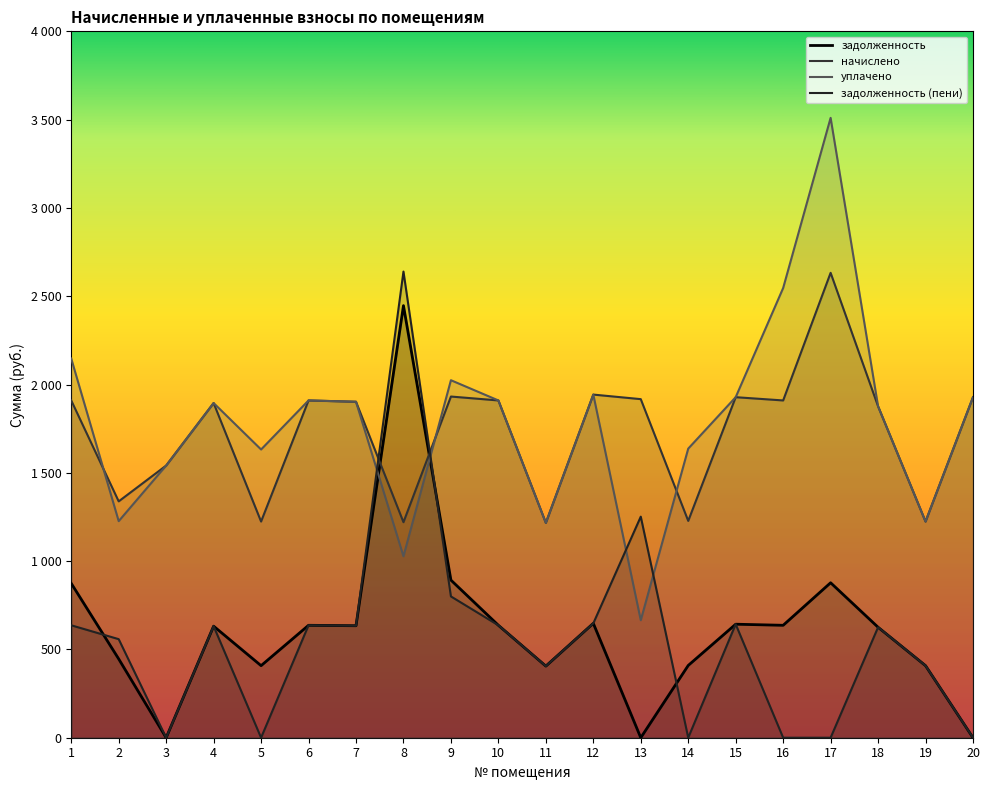

How many interior local valleys does the задолженность (пени) series have?

5